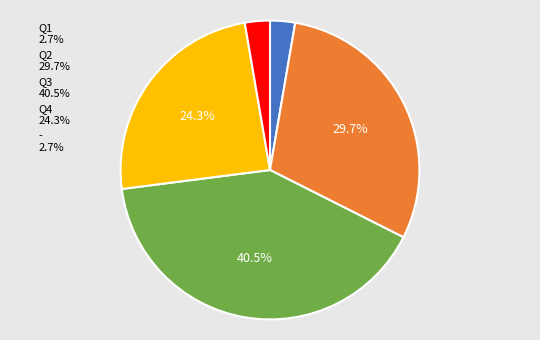

To the nearest percent, what is the difference between the - and Q4 slice percentages?

22%